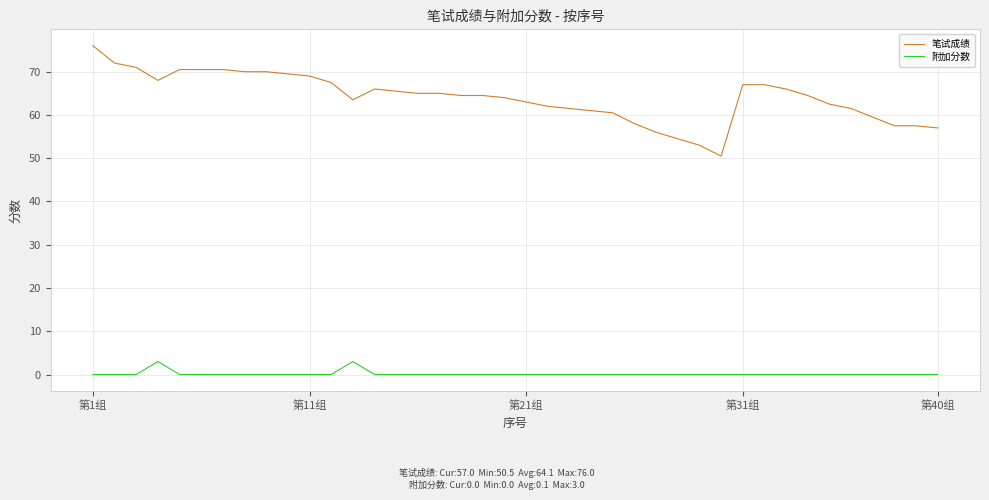

Which series has the largest range (max minus min)?

笔试成绩